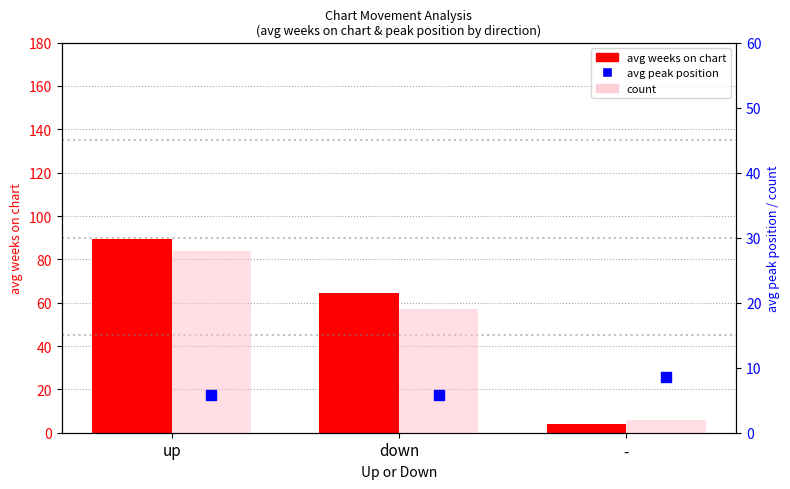

Which series has the widest spread of Y values?

avg weeks on chart